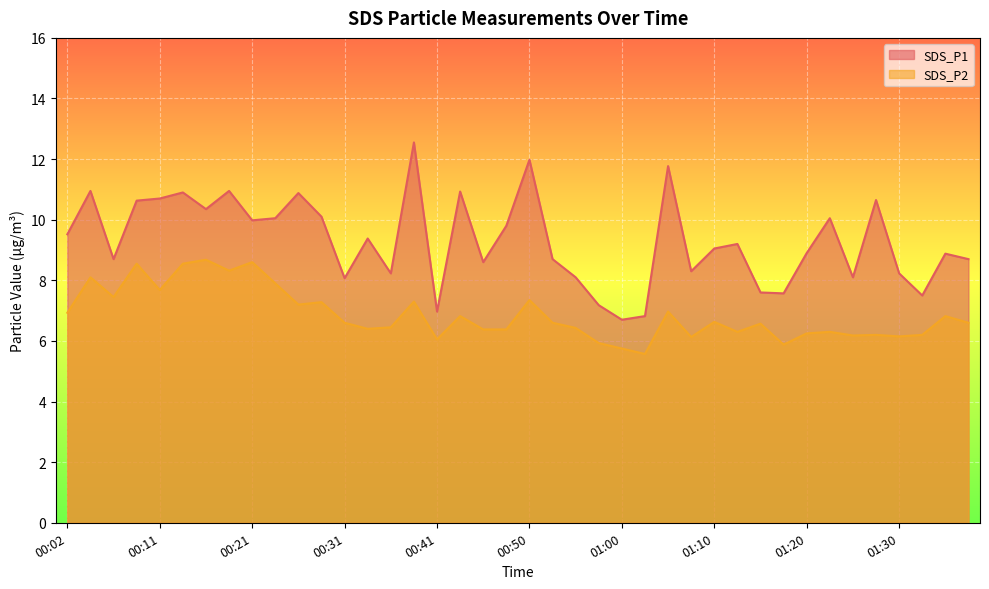

Where does the SDS_P2 series first go above 6?

00:02